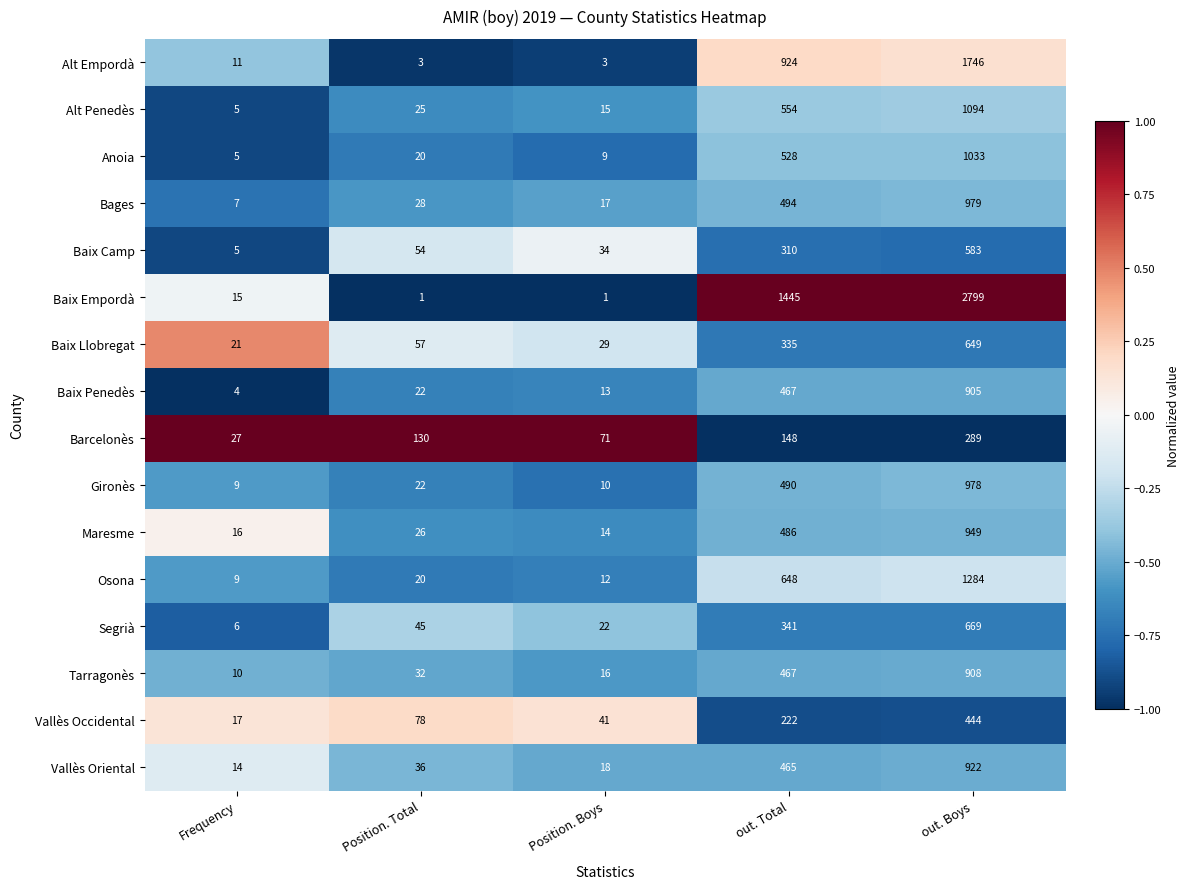

List the series in order of their peak value, lowest first.

Barcelonès, Vallès Occidental, Baix Camp, Baix Llobregat, Segrià, Baix Penedès, Tarragonès, Vallès Oriental, Maresme, Gironès, Bages, Anoia, Alt Penedès, Osona, Alt Empordà, Baix Empordà